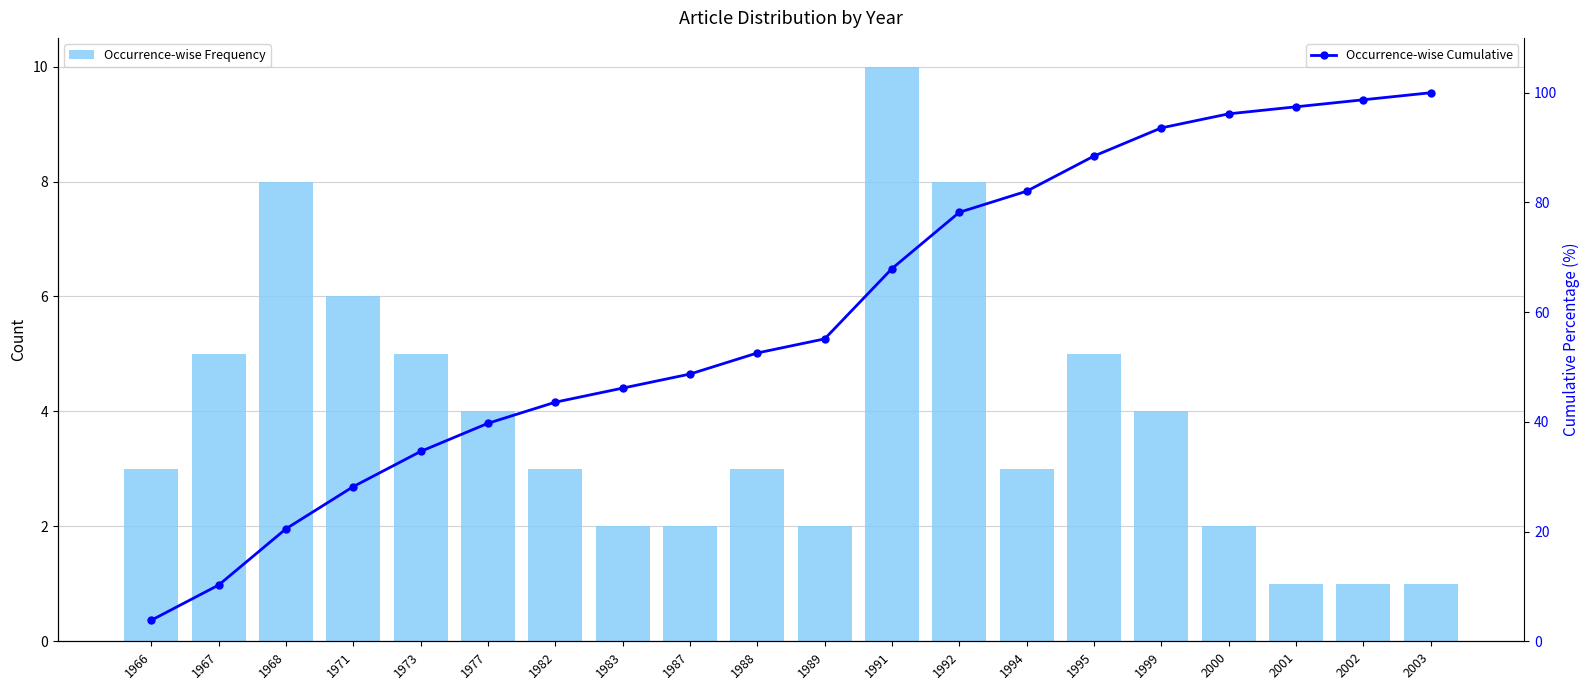

List the series in order of their overall mean, lowest first.

Occurrence-wise Frequency, Occurrence-wise Cumulative